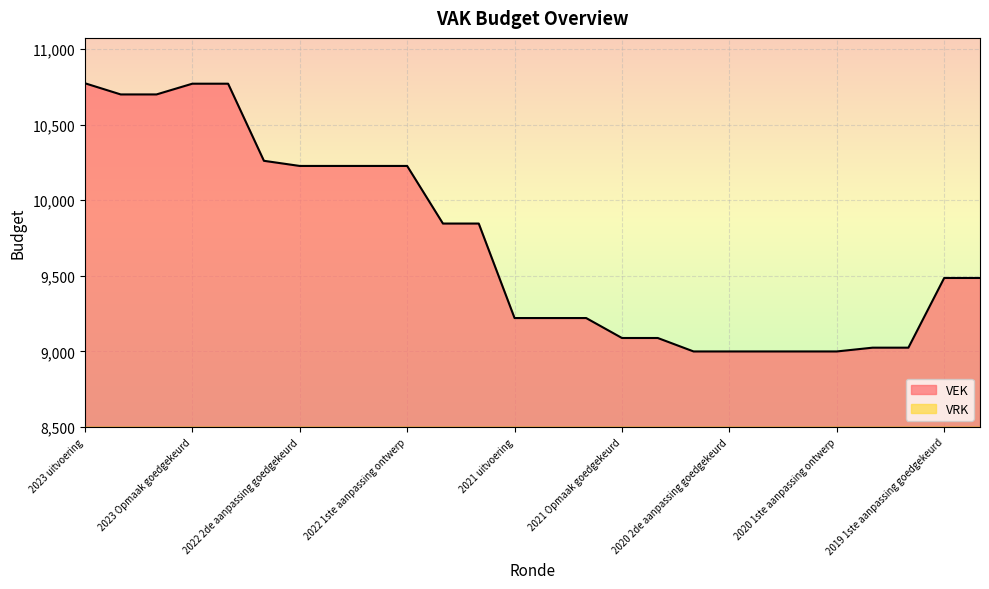

At 2022 1ste aanpassing ontwerp, list the series in order from largest to smallest.

VEK, VRK